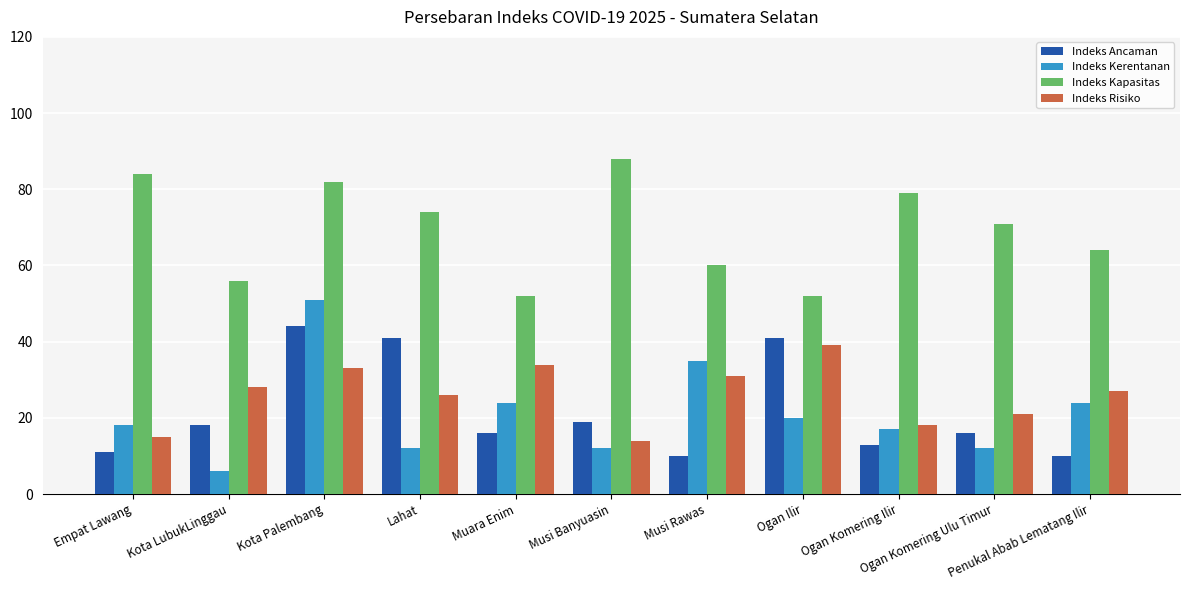

At Muara Enim, list the series in order from smallest to largest.

Indeks Ancaman, Indeks Kerentanan, Indeks Risiko, Indeks Kapasitas